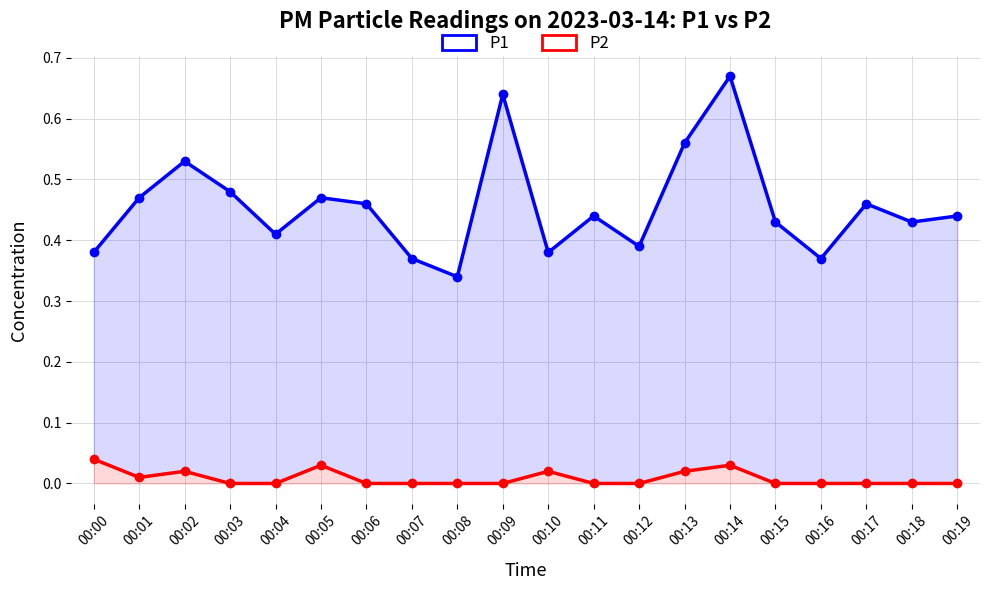

What is the value of the P1 point at the 2nd from the left?

0.5